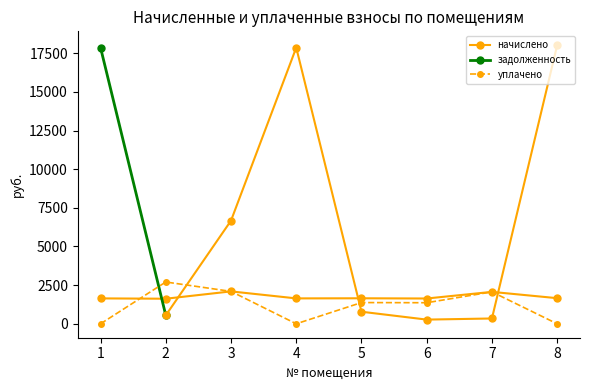

Which series has the largest total across all categories?

начислено